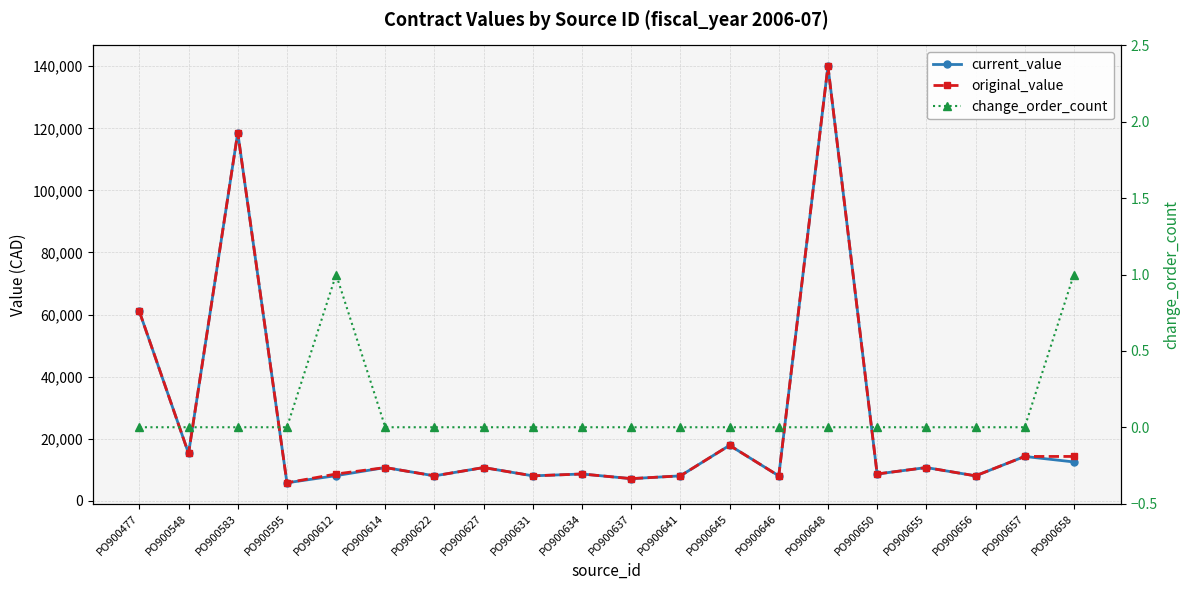

At which category does current_value reach its first local valley?

PO900548